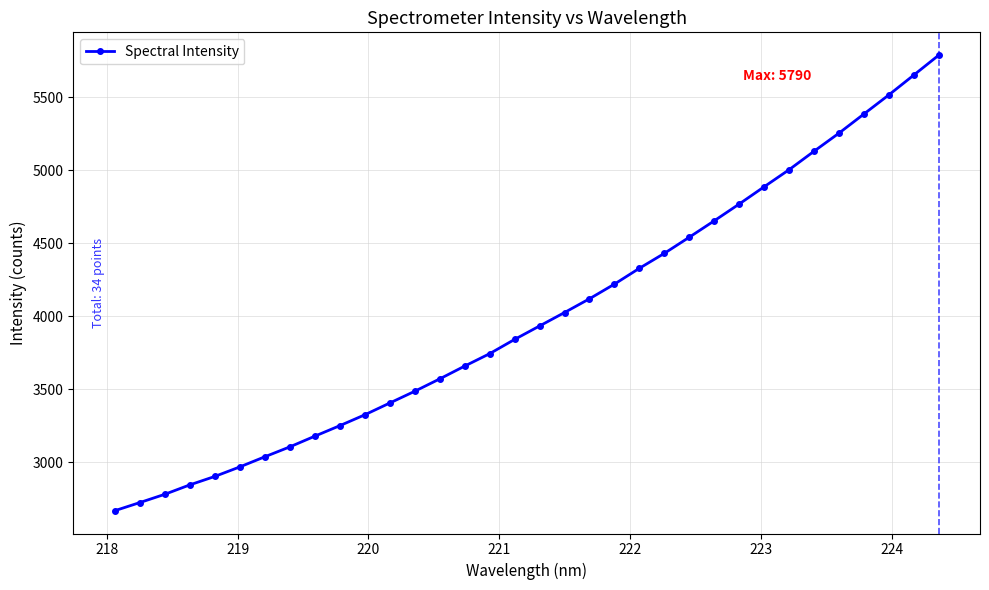

Is this an area chart (filled region under the line)?

No